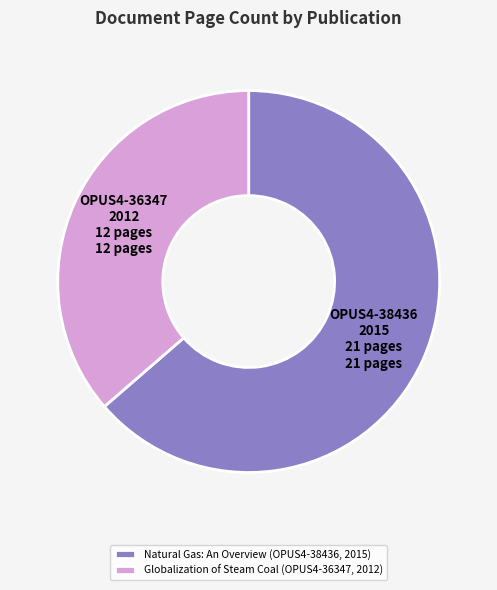

Do Globalization of Steam Coal (OPUS4-36347, 2012) and Natural Gas: An Overview (OPUS4-38436, 2015) together represent more than half of the pie?

Yes